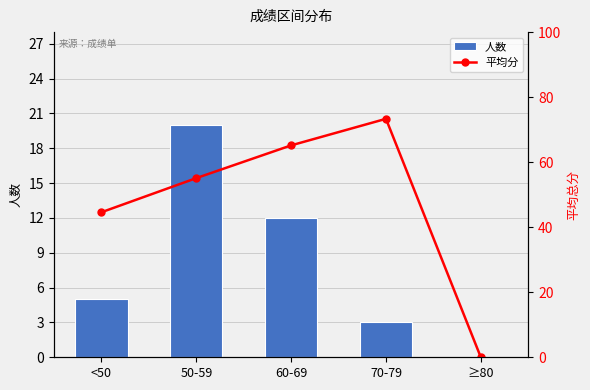

Rank the series by their maximum value, from highest to lowest.

平均分, 人数